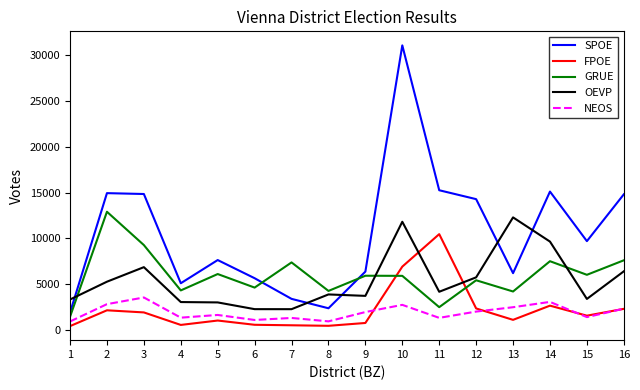

What is the average value of the GRUE series?

5949